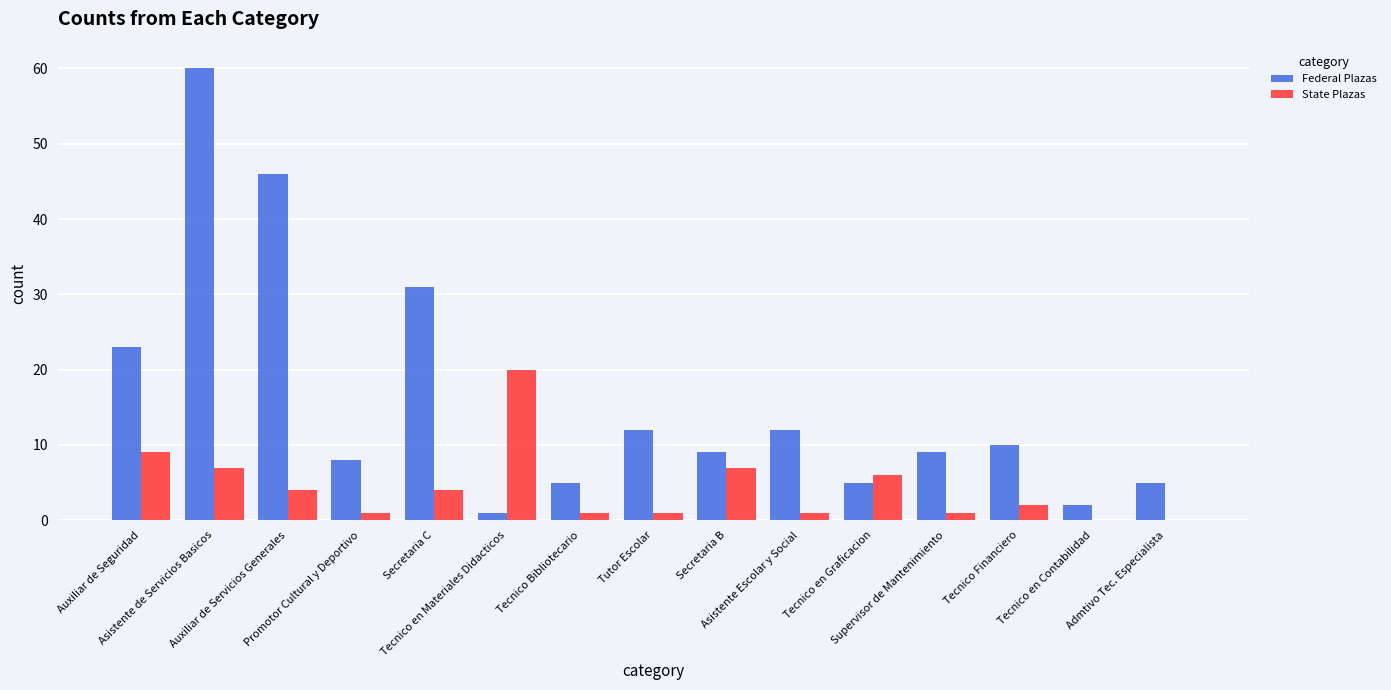

Which series has the largest total across all categories?

Federal Plazas